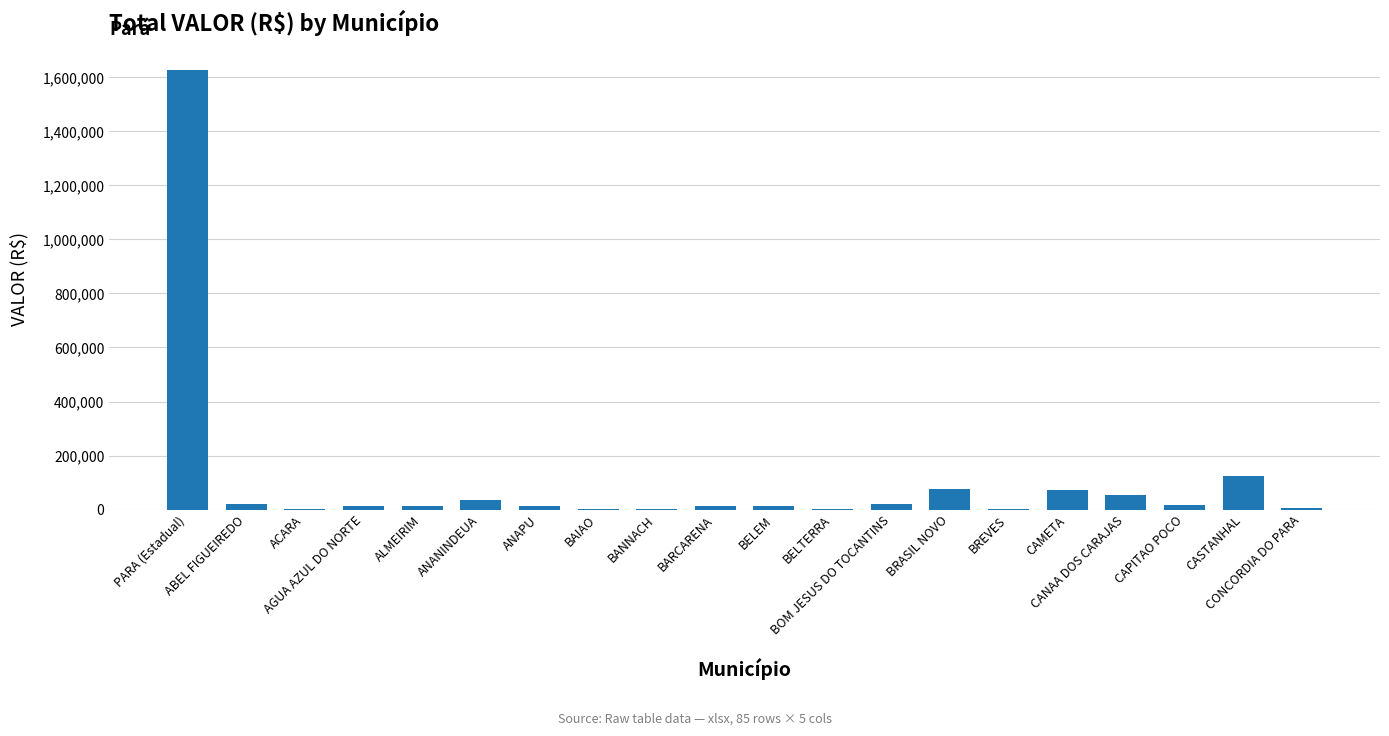

What is the greatest value displayed?

1627500